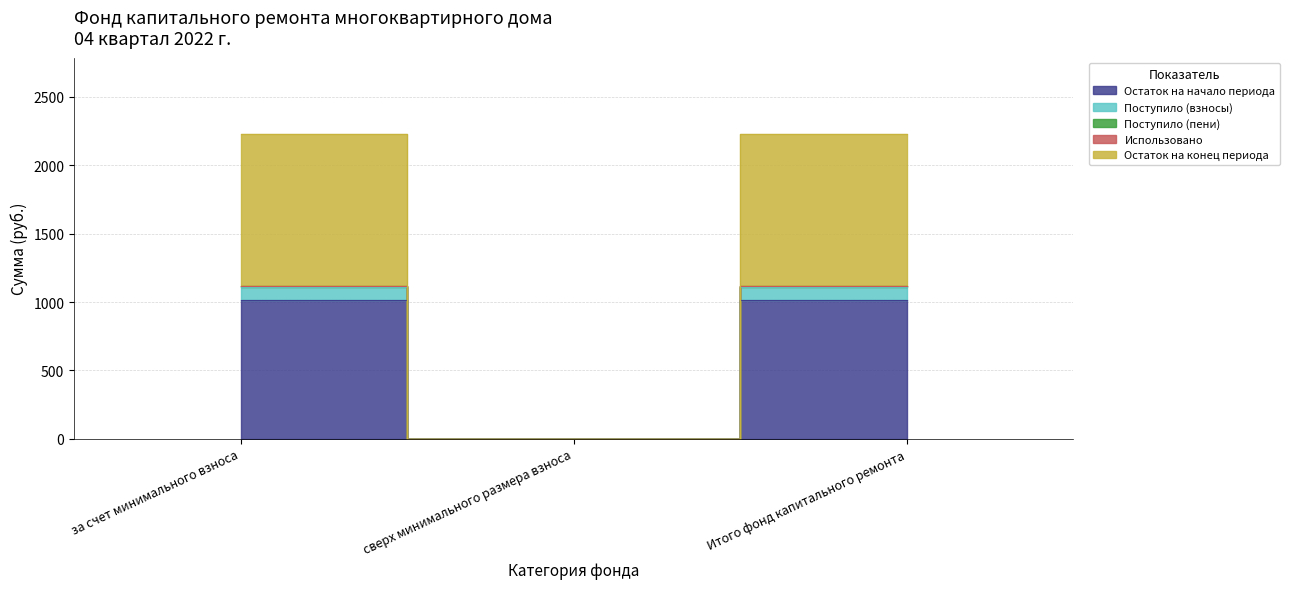

Between Итого фонд капитального ремонта and за счет минимального взноса, which is larger?

Итого фонд капитального ремонта